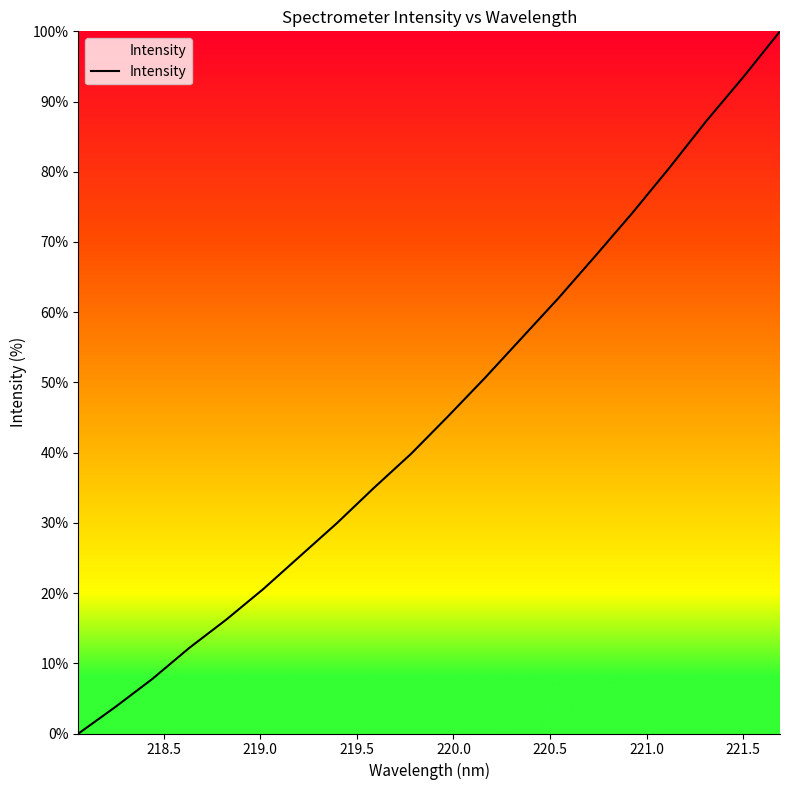

What is the maximum value shown in the chart?

100.0